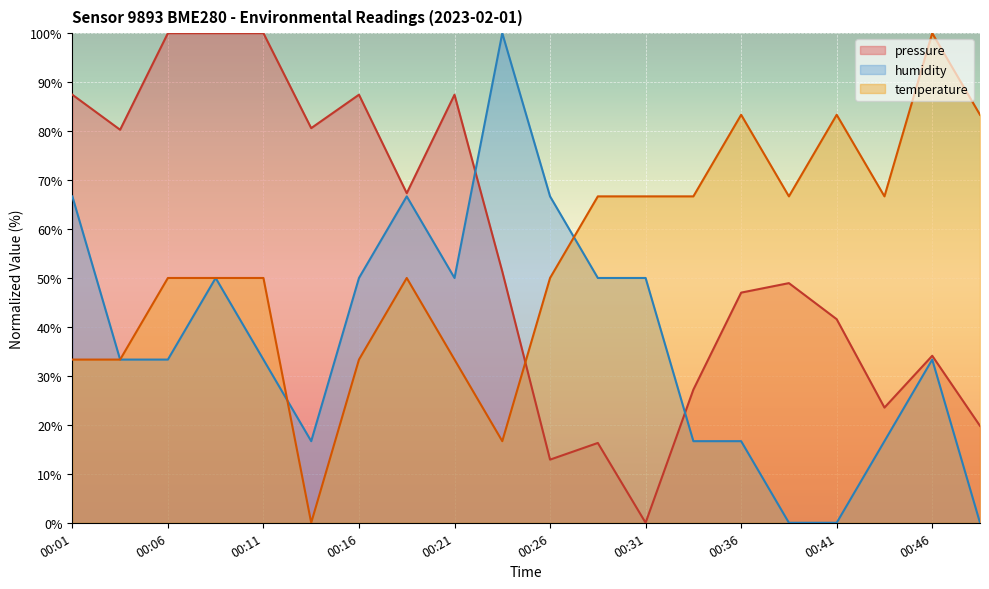

What is the spread (max minus min) of values at 00:41?

83.3